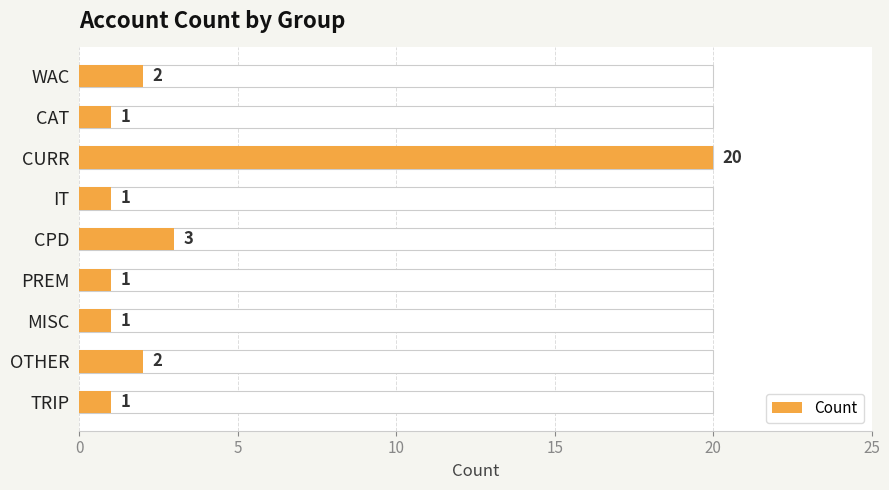

How many data points are above 1?

4